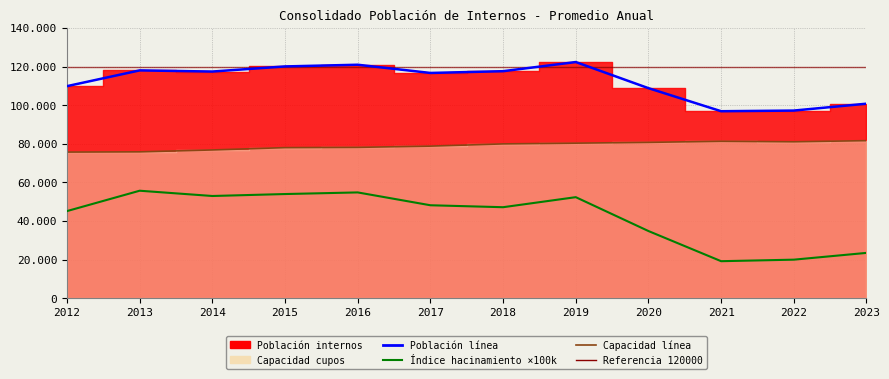

Read the Capacidad value at 2017.

78759.0